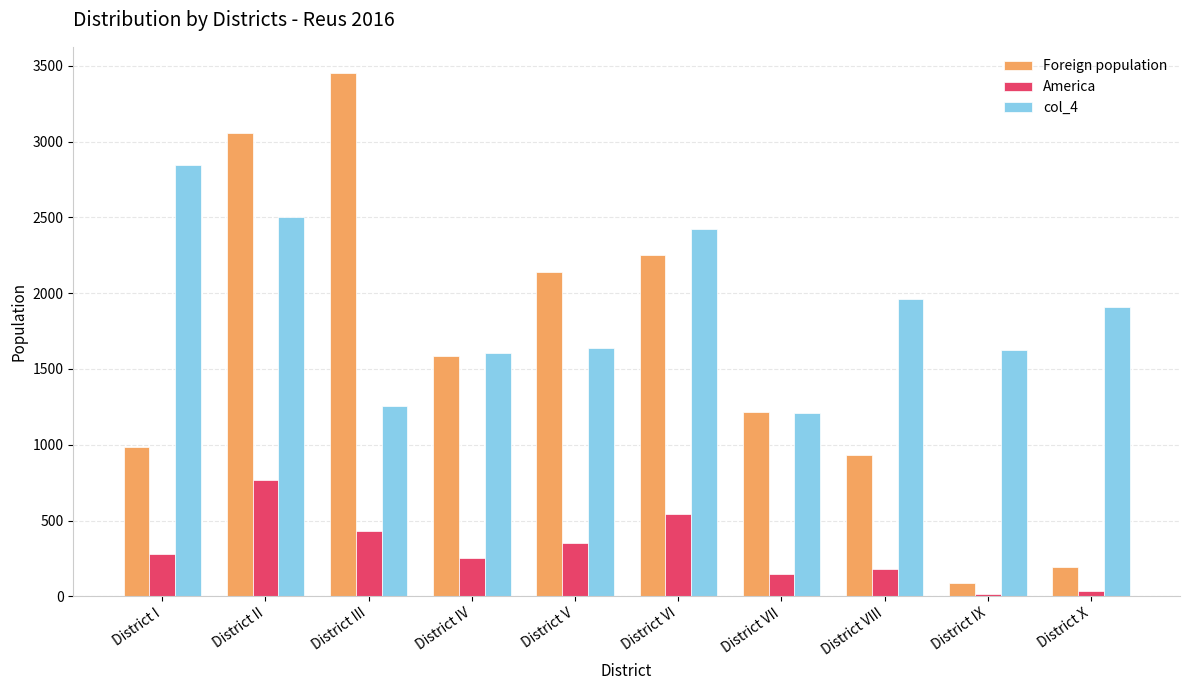

Are the bars horizontal?

No